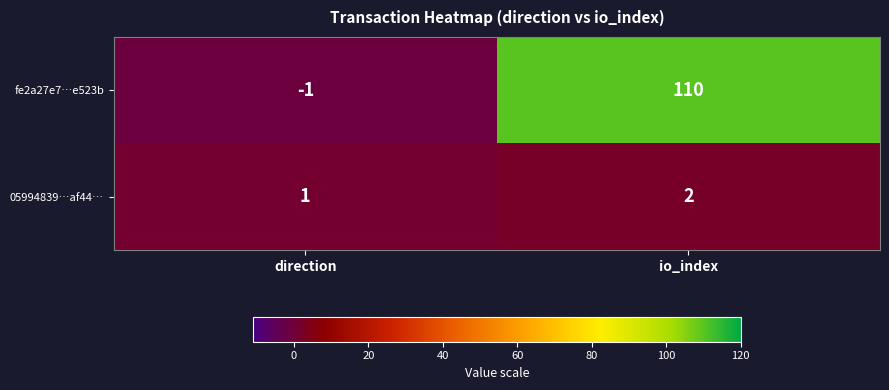

How many data points does each series have?

2